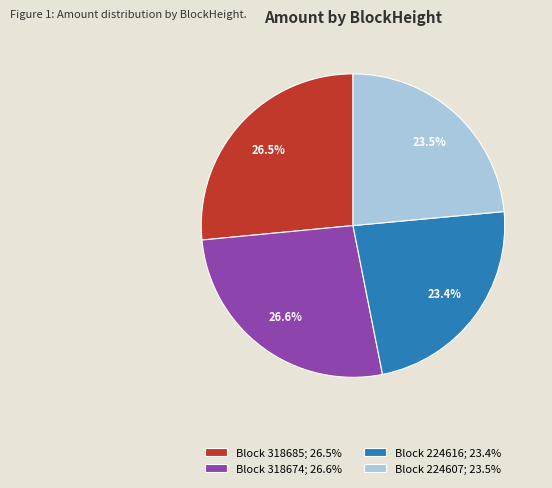

Combined, what portion of the pie is Block 224616; 23.4% and Block 318674; 26.6%?

50.0%